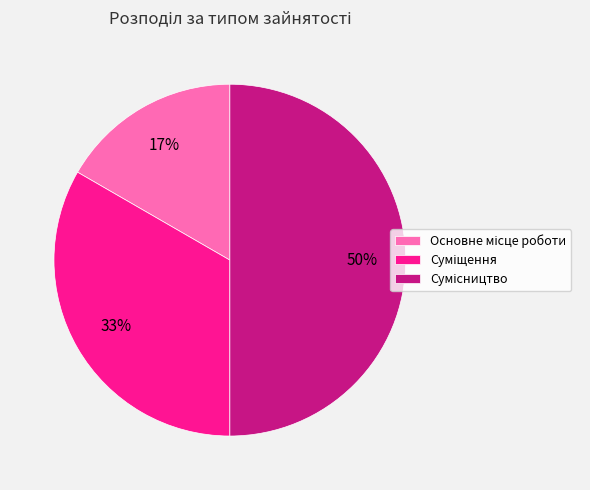

To the nearest percent, what is the difference between the largest and smallest slice percentages?

33%